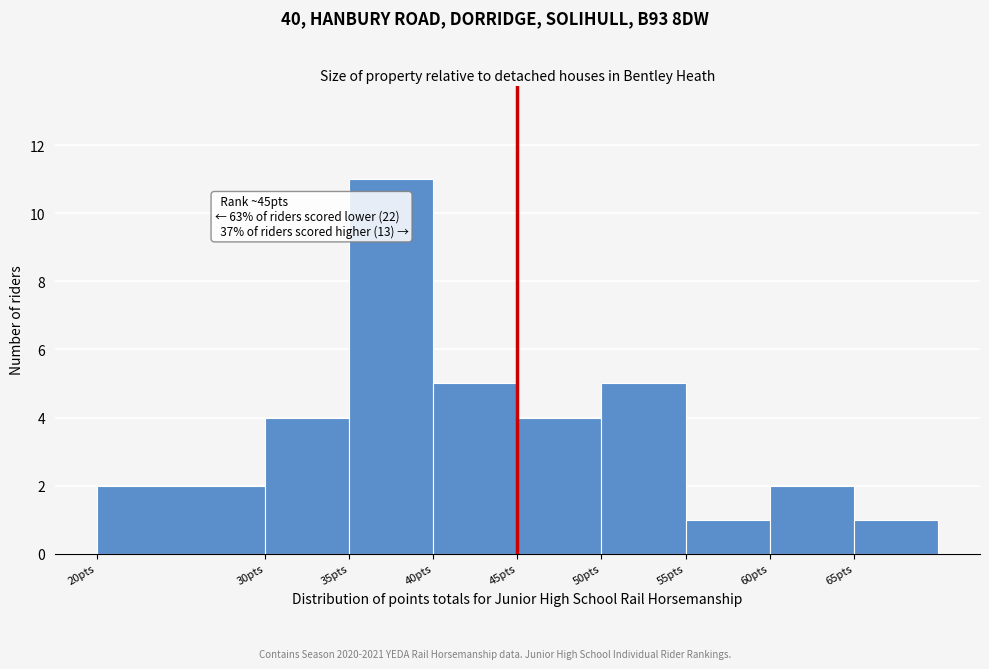

Which range on the x-axis has the tallest bar?

35 to 40